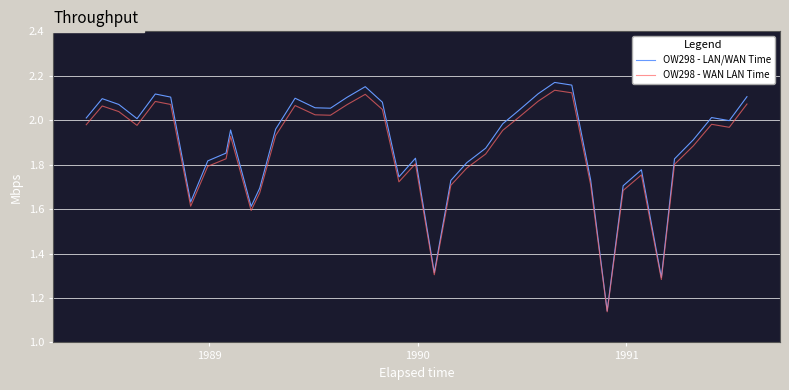

Which series has the widest spread of values?

OW298 - LAN/WAN Time